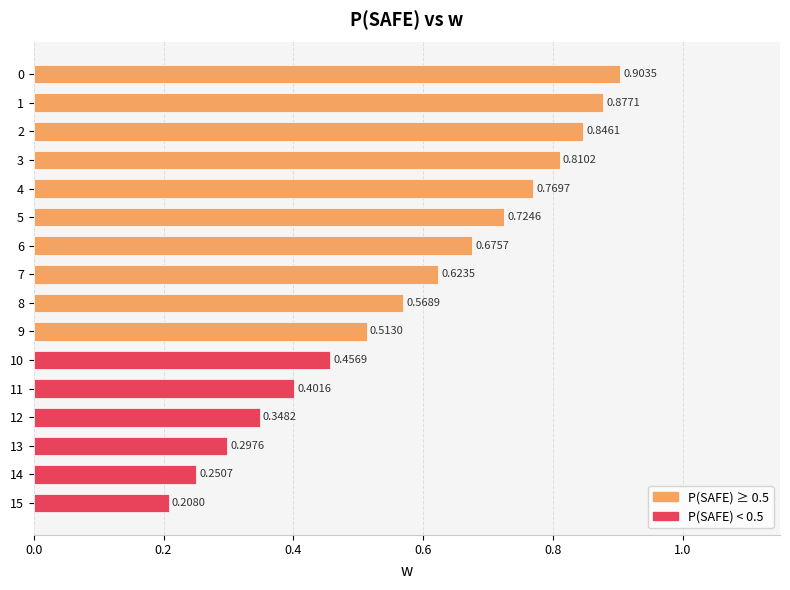

Where is the data nearest to the value 0?

15